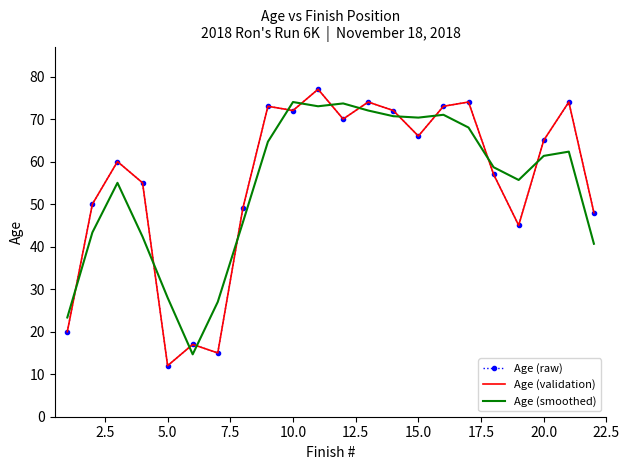

Reading left to right, extract all data points from this chart.

Age (raw): 20.0	50.0	60.0	55.0	12.0	17.0	15.0	49.0	73.0	72.0	77.0	70.0	74.0	72.0	66.0	73.0	74.0	57.0	45.0	65.0	74.0	48.0
Age (validation): 20.0	50.0	60.0	55.0	12.0	17.0	15.0	49.0	73.0	72.0	77.0	70.0	74.0	72.0	66.0	73.0	74.0	57.0	45.0	65.0	74.0	48.0
Age (smoothed): 23.3	43.3	55.0	42.3	28.0	14.7	27.0	45.7	64.7	74.0	73.0	73.7	72.0	70.7	70.3	71.0	68.0	58.7	55.7	61.3	62.3	40.7